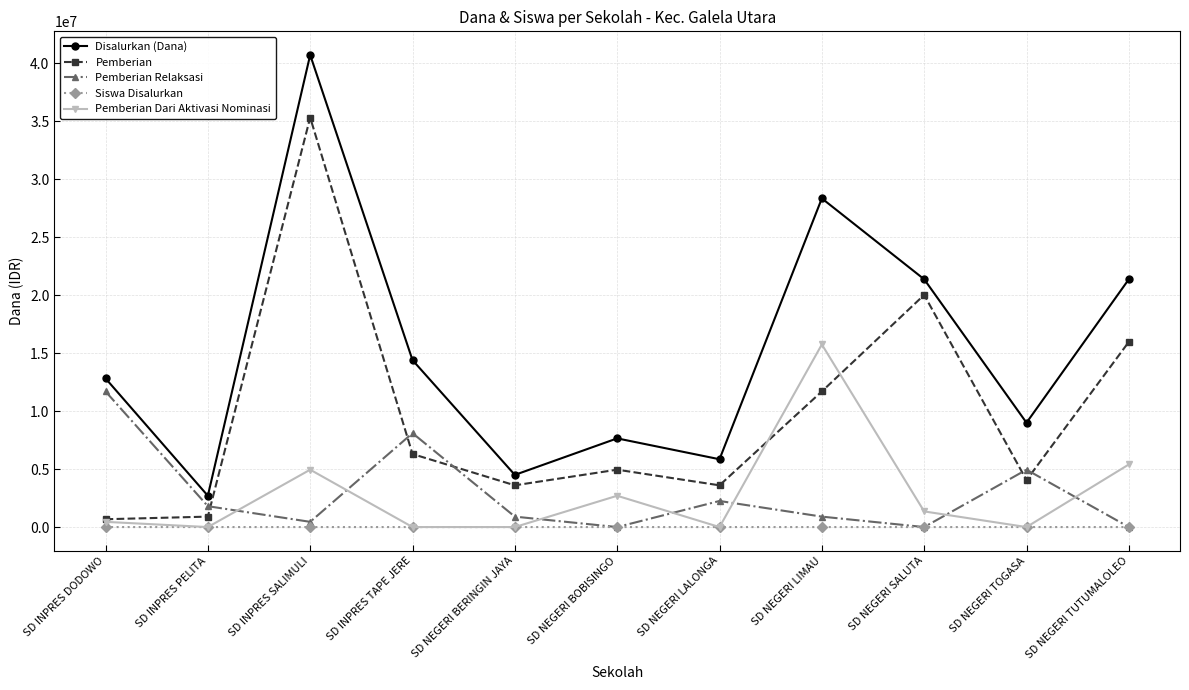

Rank the series by their maximum value, from highest to lowest.

Disalurkan (Dana), Pemberian, Pemberian Dari Aktivasi Nominasi, Pemberian Relaksasi, Siswa Disalurkan